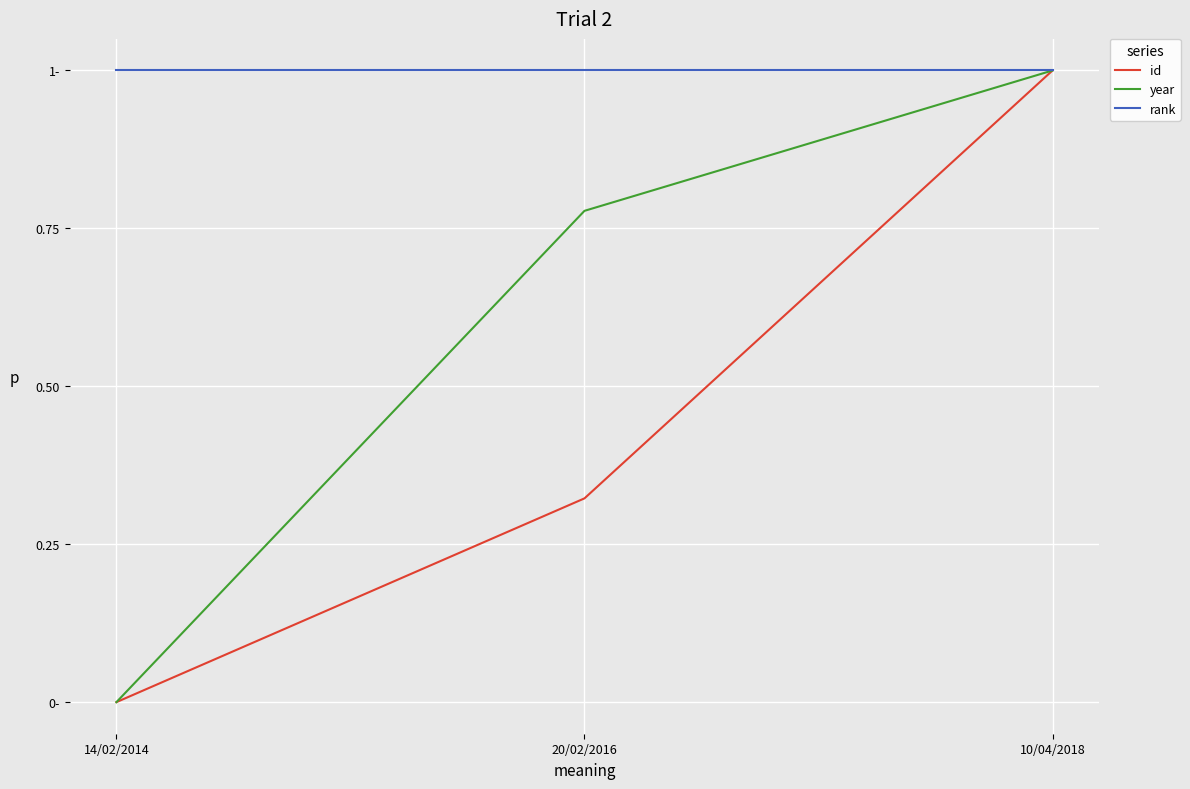

Does the chart have visible grid lines?

Yes